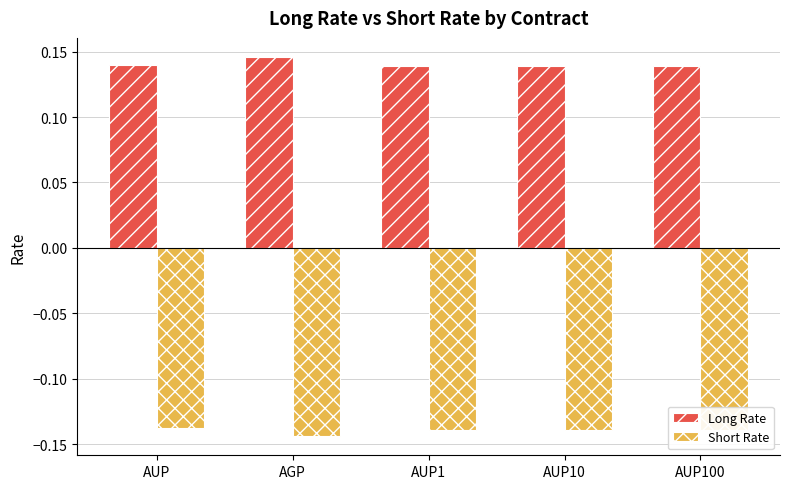

Is the value of Long Rate at AUP greater than the value of Short Rate at AUP1?

Yes